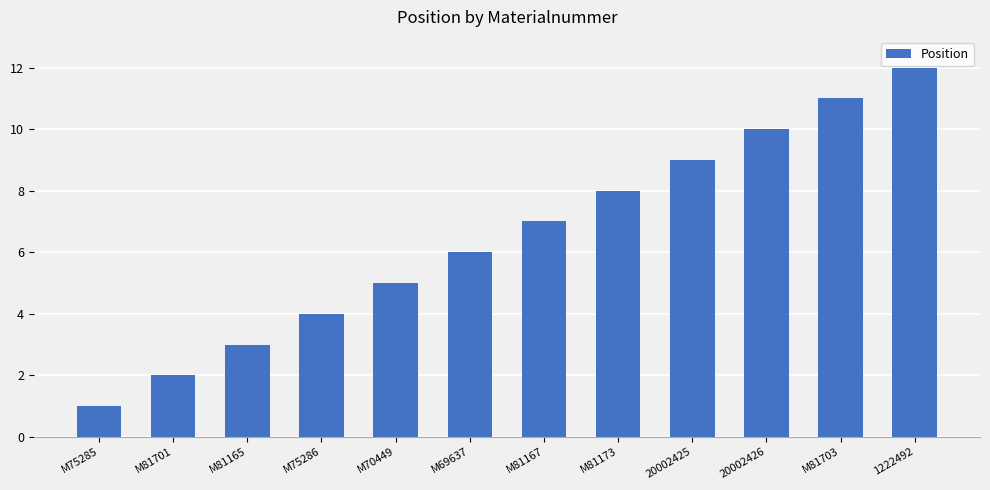

How many series are shown in this chart?

1